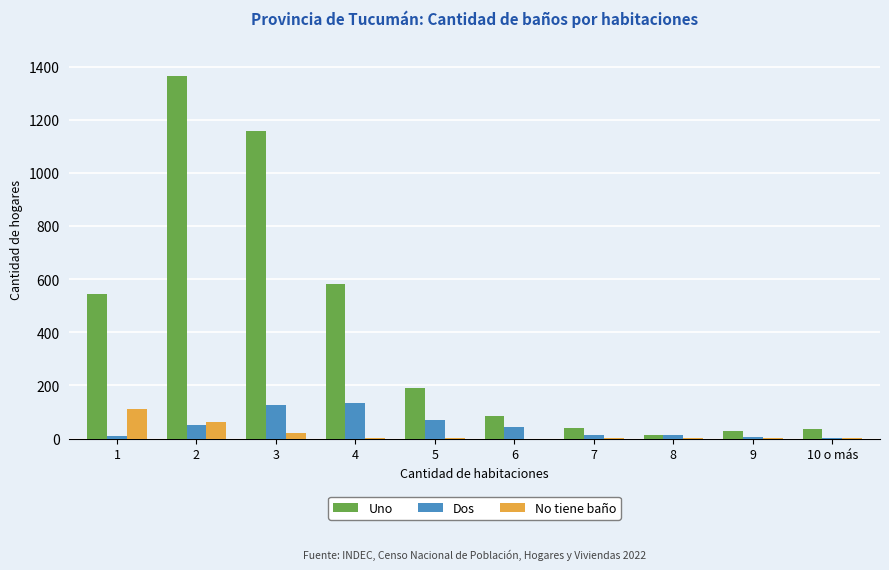

What value does the Uno series have at 4?

582